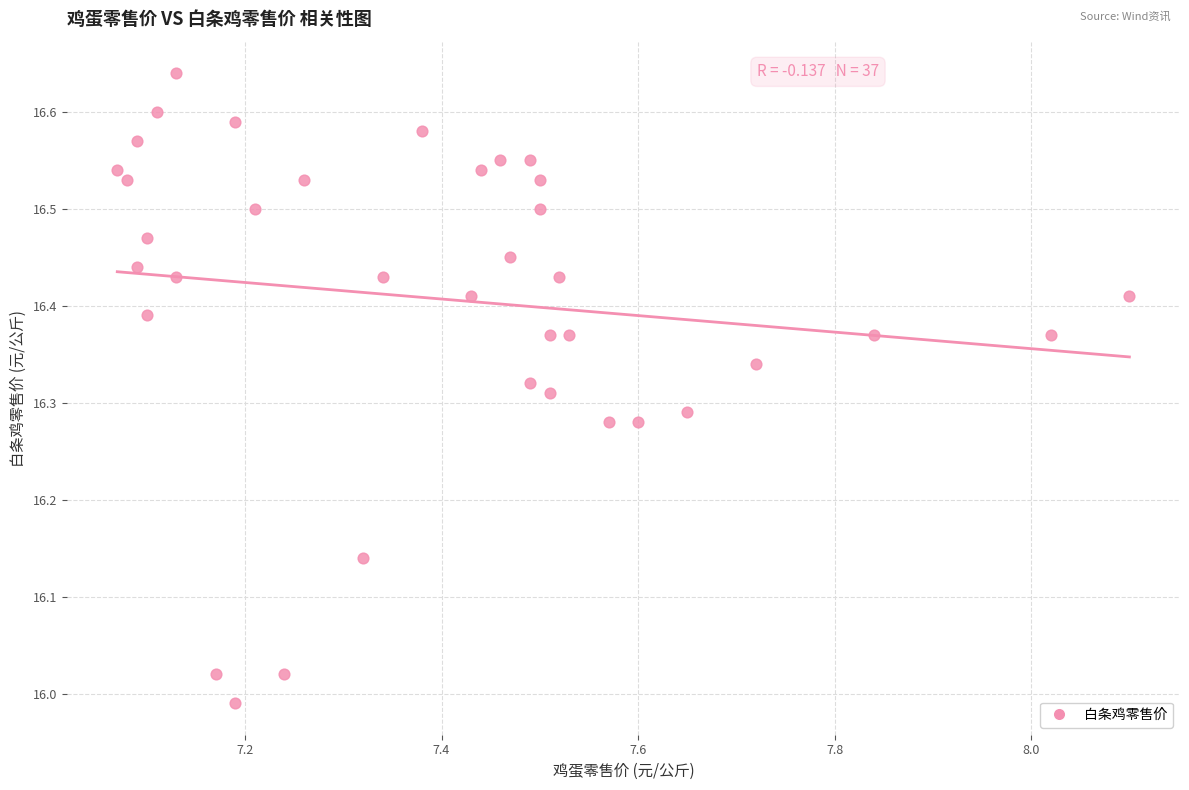

Count the number of points in this scatter plot.

37